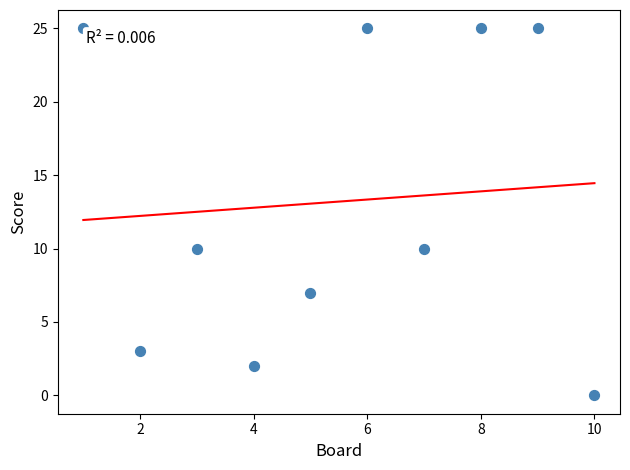

What is the range of X values (max minus min)?

9